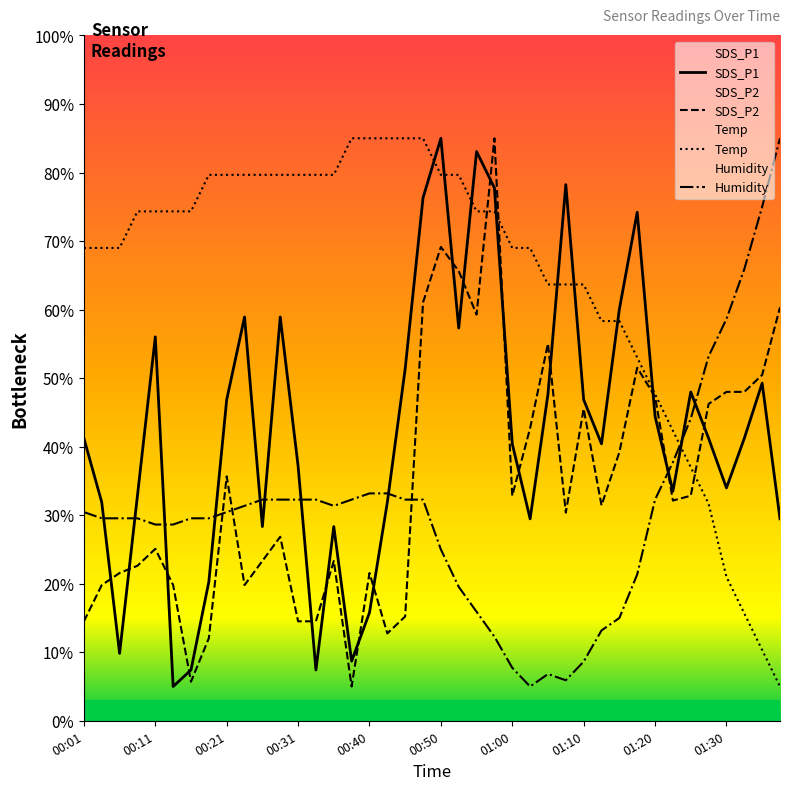

What is the sum of the SDS_P1 values at 18 and 14?

79.7